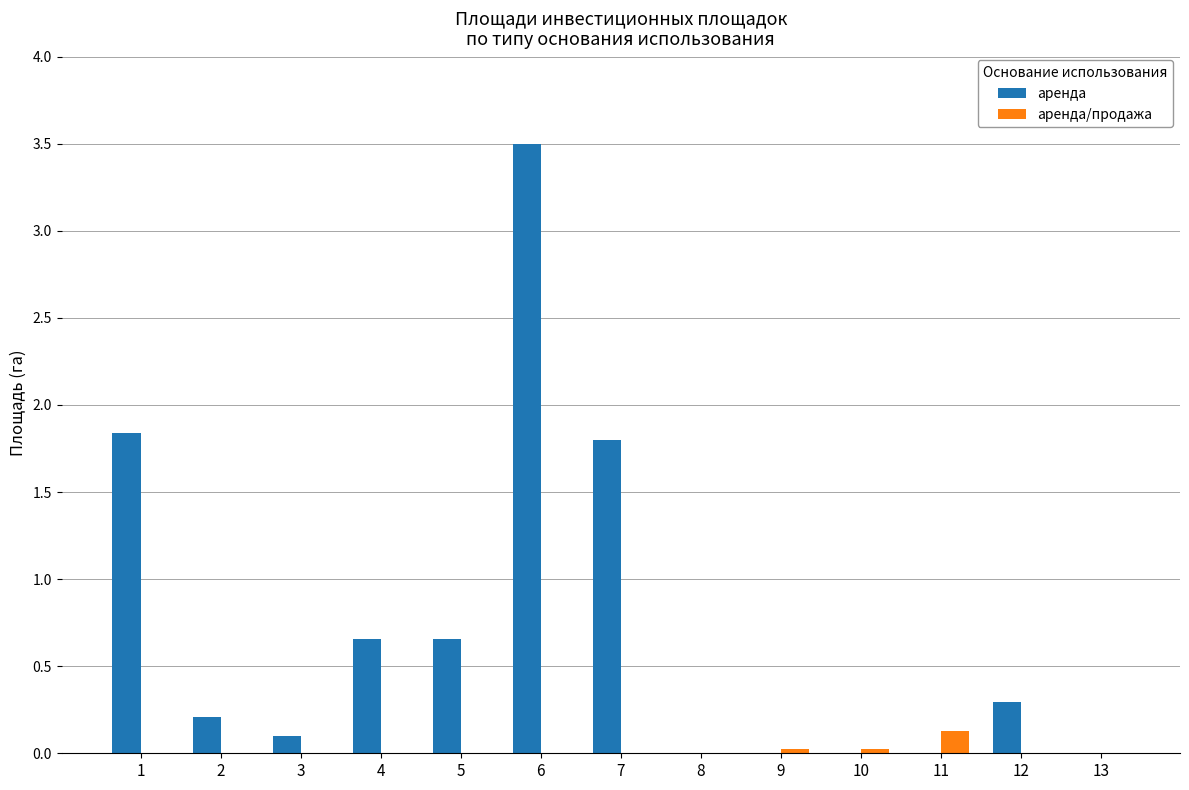

How many groups of bars are there?

13